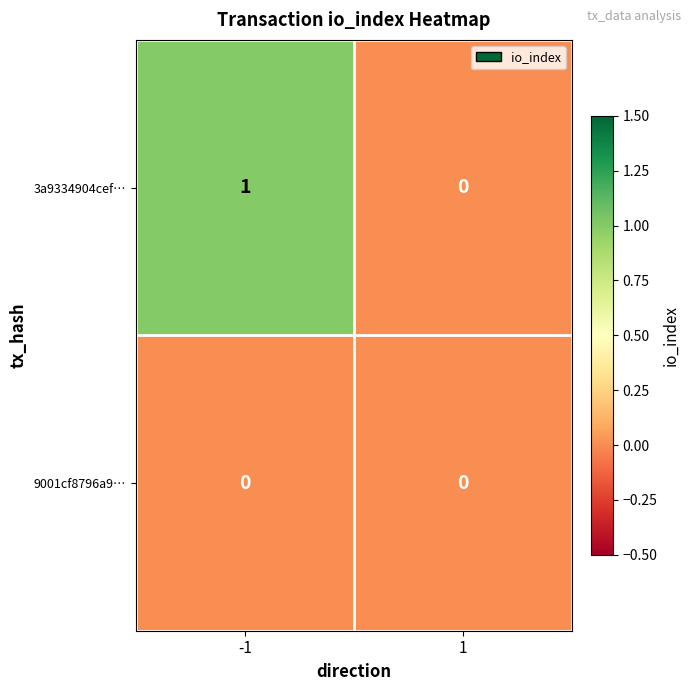

What is the maximum value shown in the chart?

1